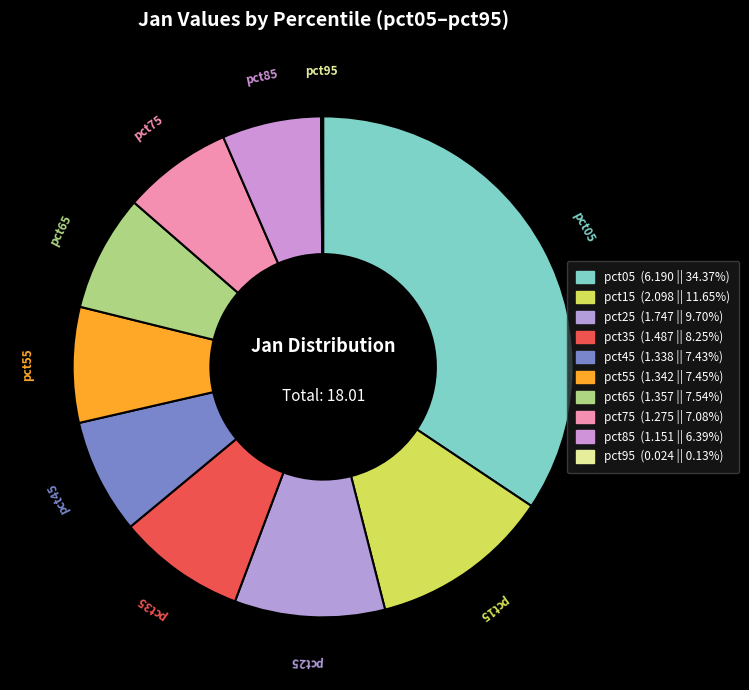

What is the ratio of the value at pct25 to the value at pct85?

1.5